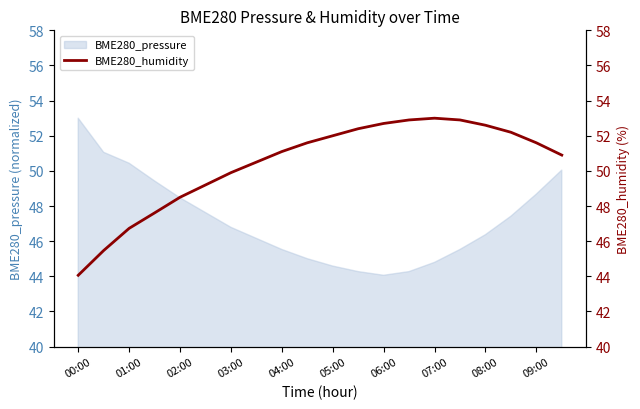

True or false: BME280_pressure has a value of 13.4 at 01:00.

False